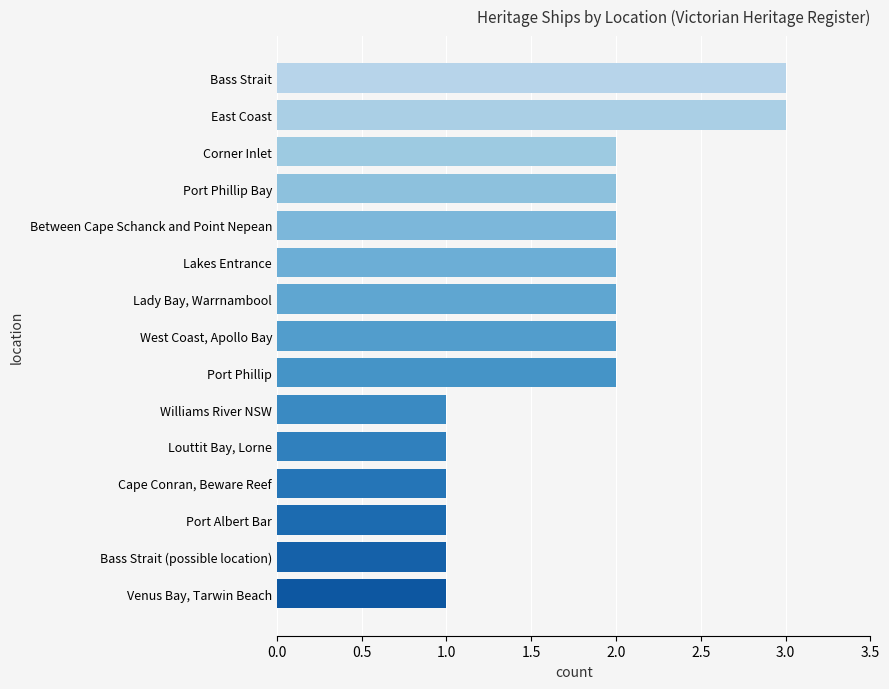

What is the greatest value displayed?

3